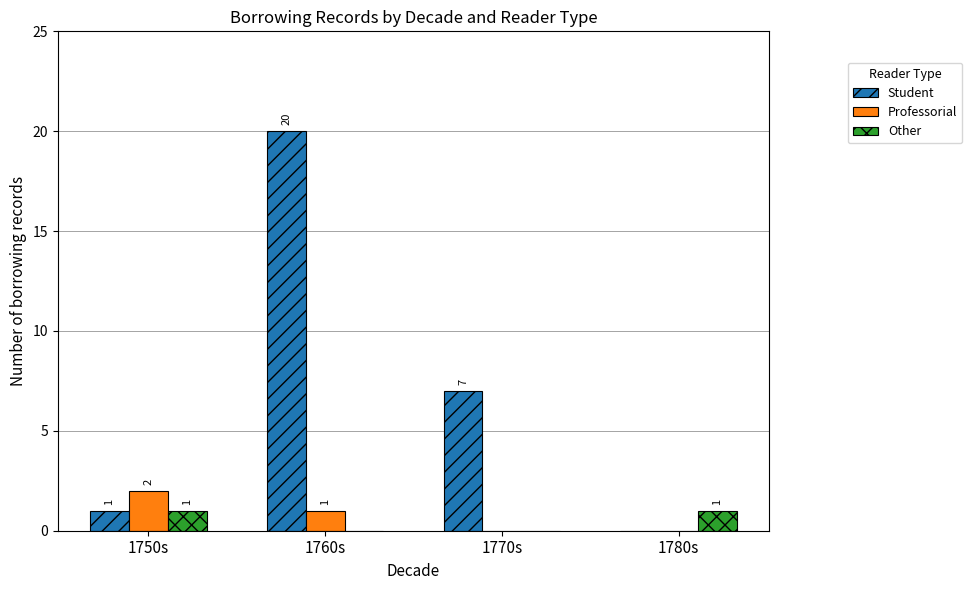

Which series has the widest spread of values?

Student